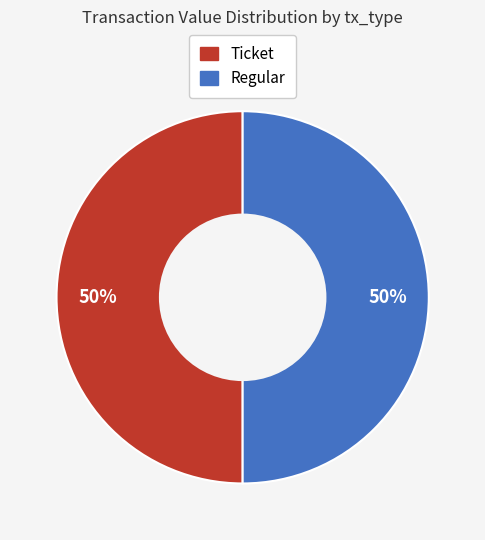

To the nearest percent, what is the average slice percentage?

50%